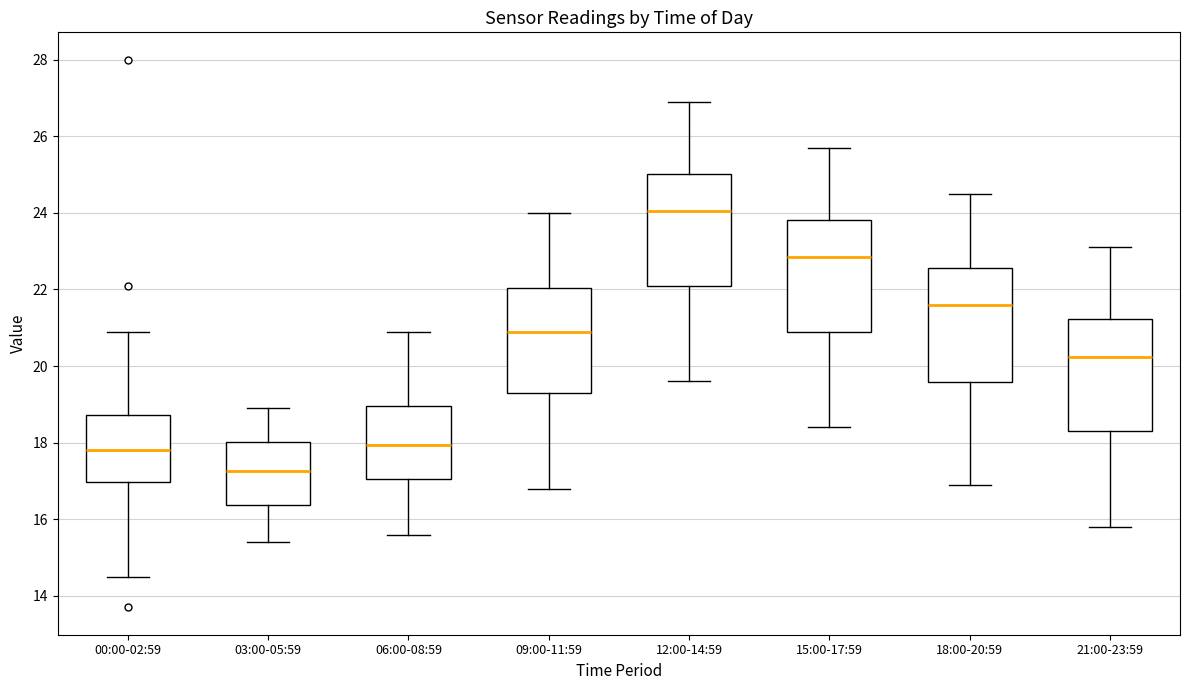

Where does the upper whisker of the box for 06:00-08:59 end on the y-axis? The values are not printed on the chart, so give them approximately, as read against the axis.

21.0